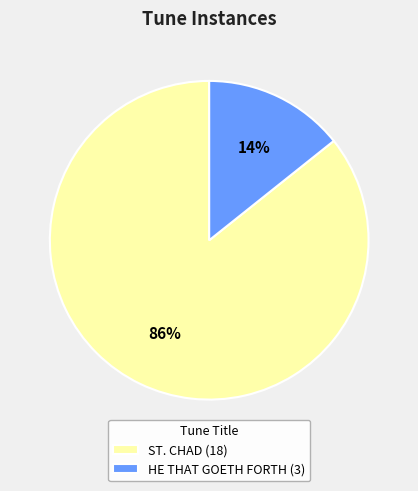

Do HE THAT GOETH FORTH (3) and ST. CHAD (18) together represent more than half of the pie?

Yes